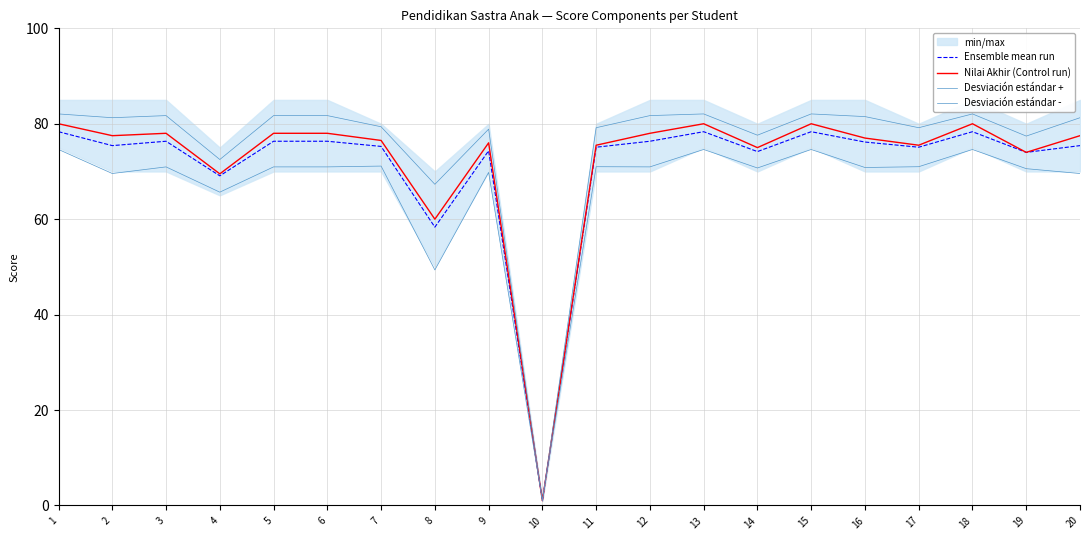

Which series has the largest range (max minus min)?

Desviación estándar +